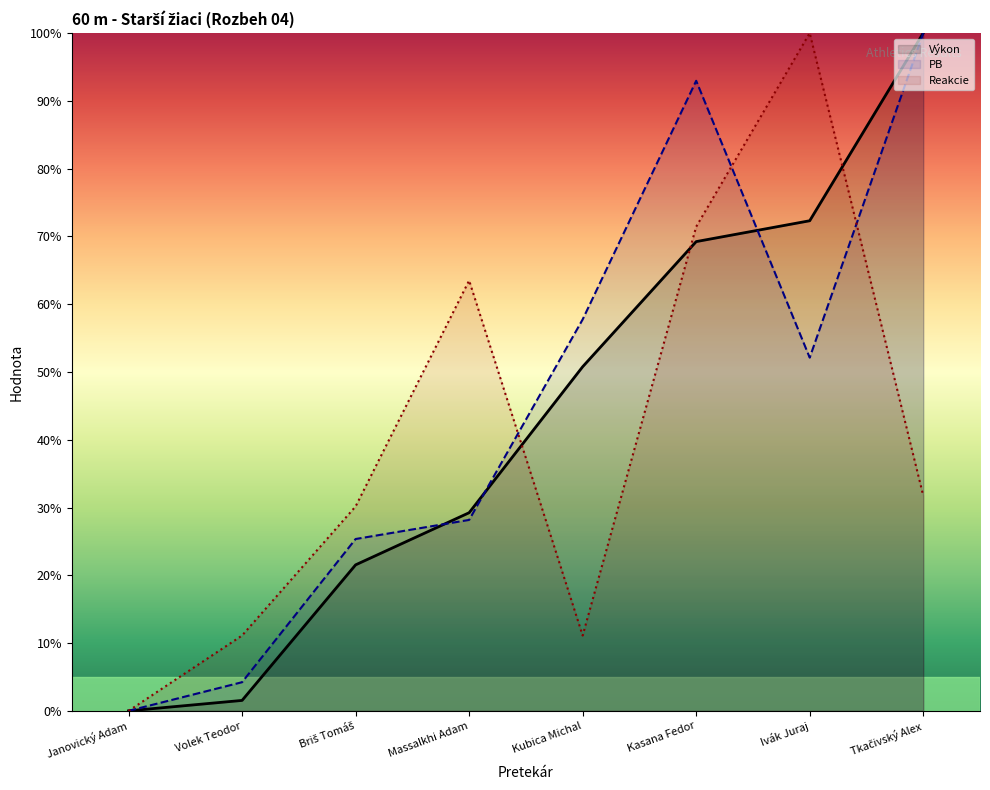

Reading left to right, what are all the values shown in this chart?

Výkon: Janovický Adam=0.0	Volek Teodor=1.5	Briš Tomáš=21.5	Massalkhi Adam=29.2	Kubica Michal=50.8	Kasana Fedor=69.2	Ivák Juraj=72.3	Tkačivský Alex=100.0
PB: Janovický Adam=0.0	Volek Teodor=4.2	Briš Tomáš=25.4	Massalkhi Adam=28.2	Kubica Michal=57.7	Kasana Fedor=93.0	Ivák Juraj=52.1	Tkačivský Alex=100.0
Reakcie: Janovický Adam=0.0	Volek Teodor=11.1	Briš Tomáš=30.2	Massalkhi Adam=63.5	Kubica Michal=11.1	Kasana Fedor=71.4	Ivák Juraj=100.0	Tkačivský Alex=31.7